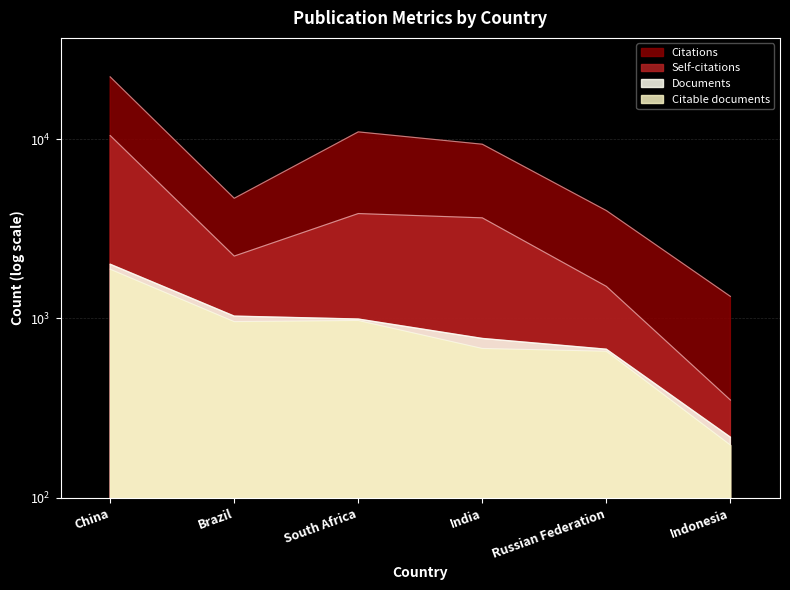

Where does the Self-citations series first go above 3640?

China